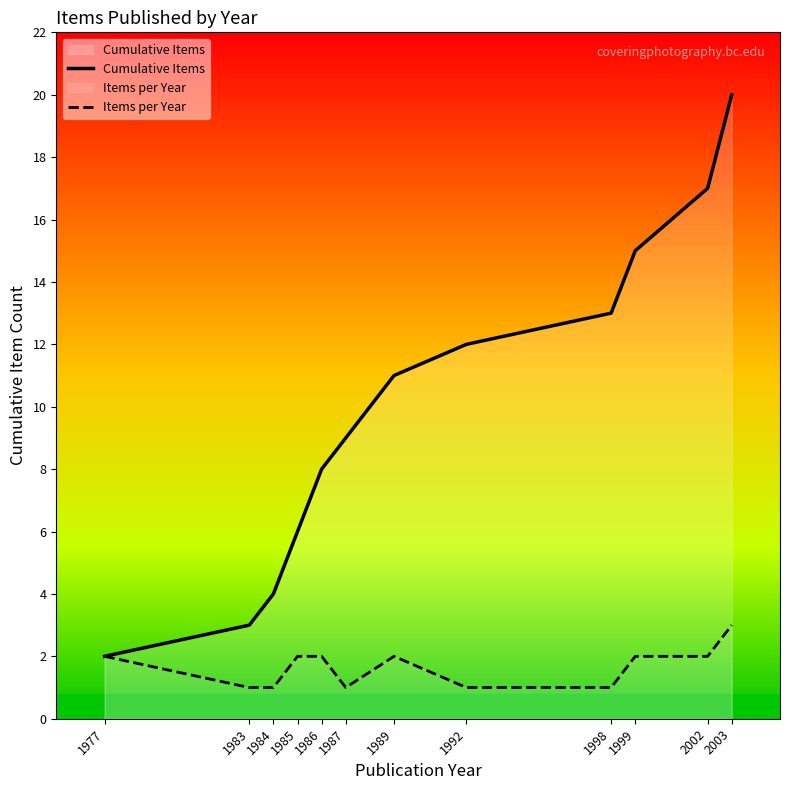

Is it true that Cumulative Items equals 8 at 1986?

True